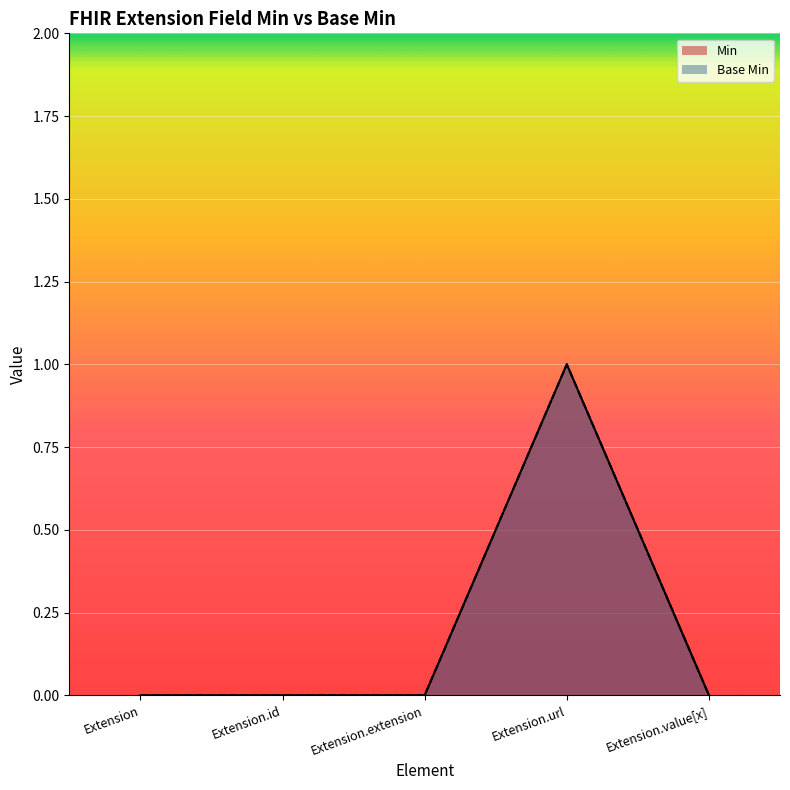

True or false: Min and Base Min intersect in this chart.

False